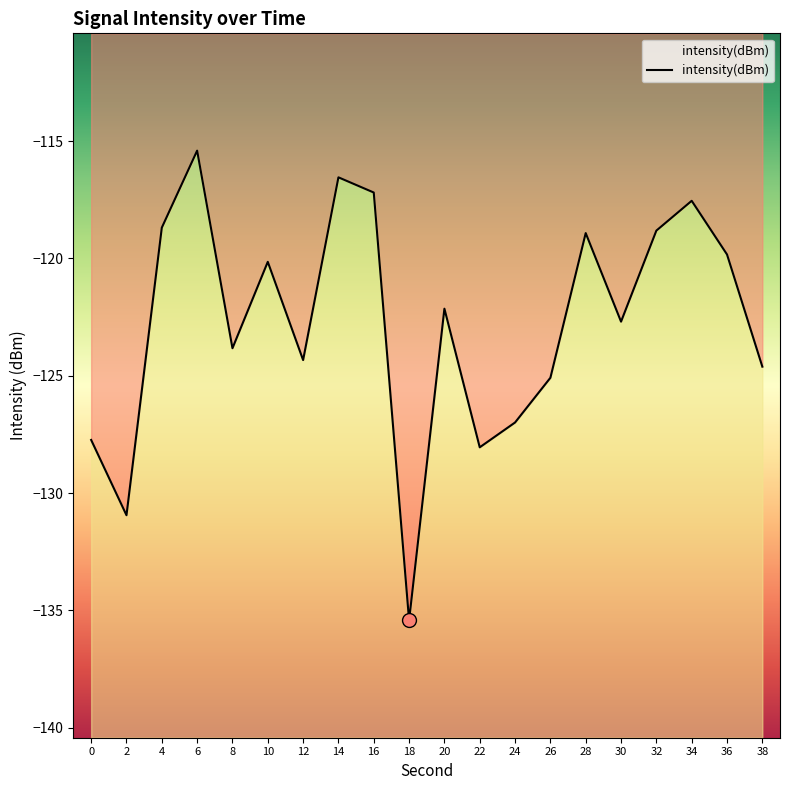

What is the change in value from 20 to 32?

+3.3